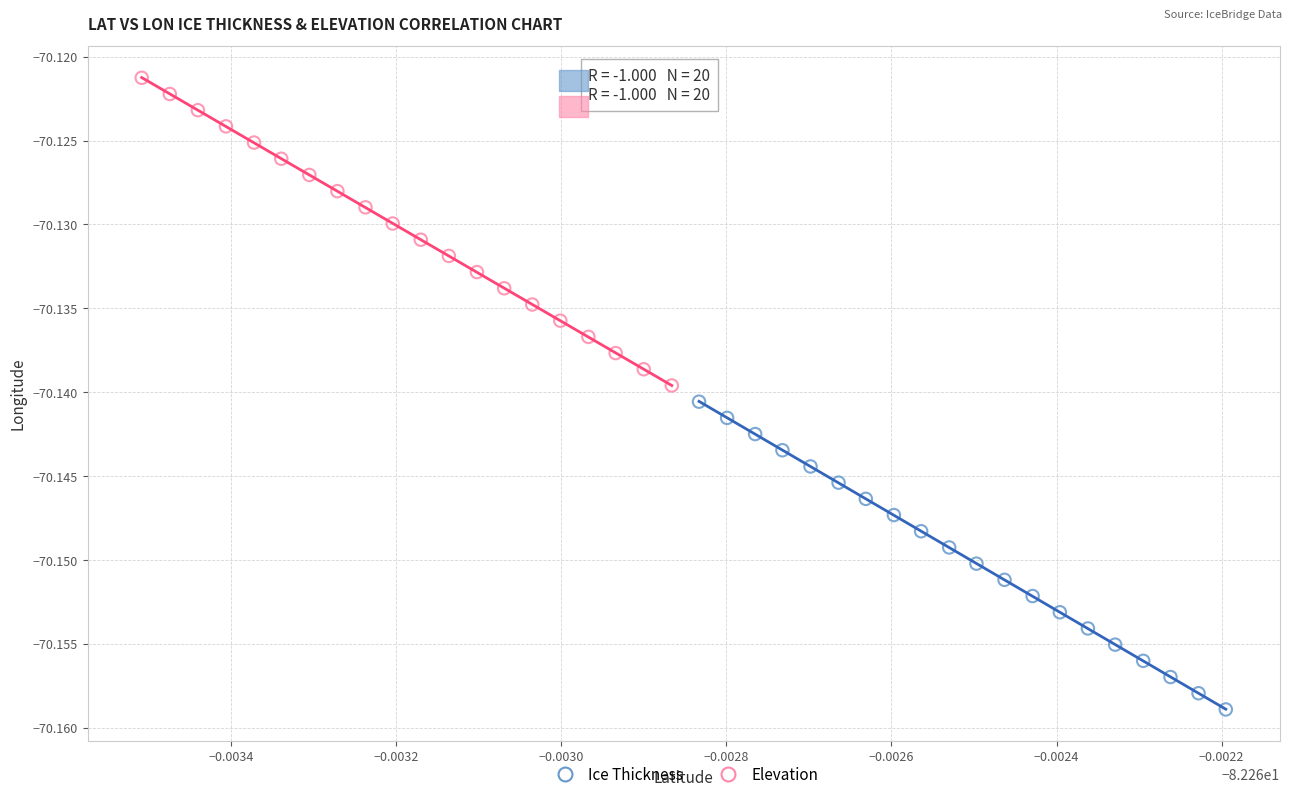

Which series has the widest spread of Y values?

Ice Thickness